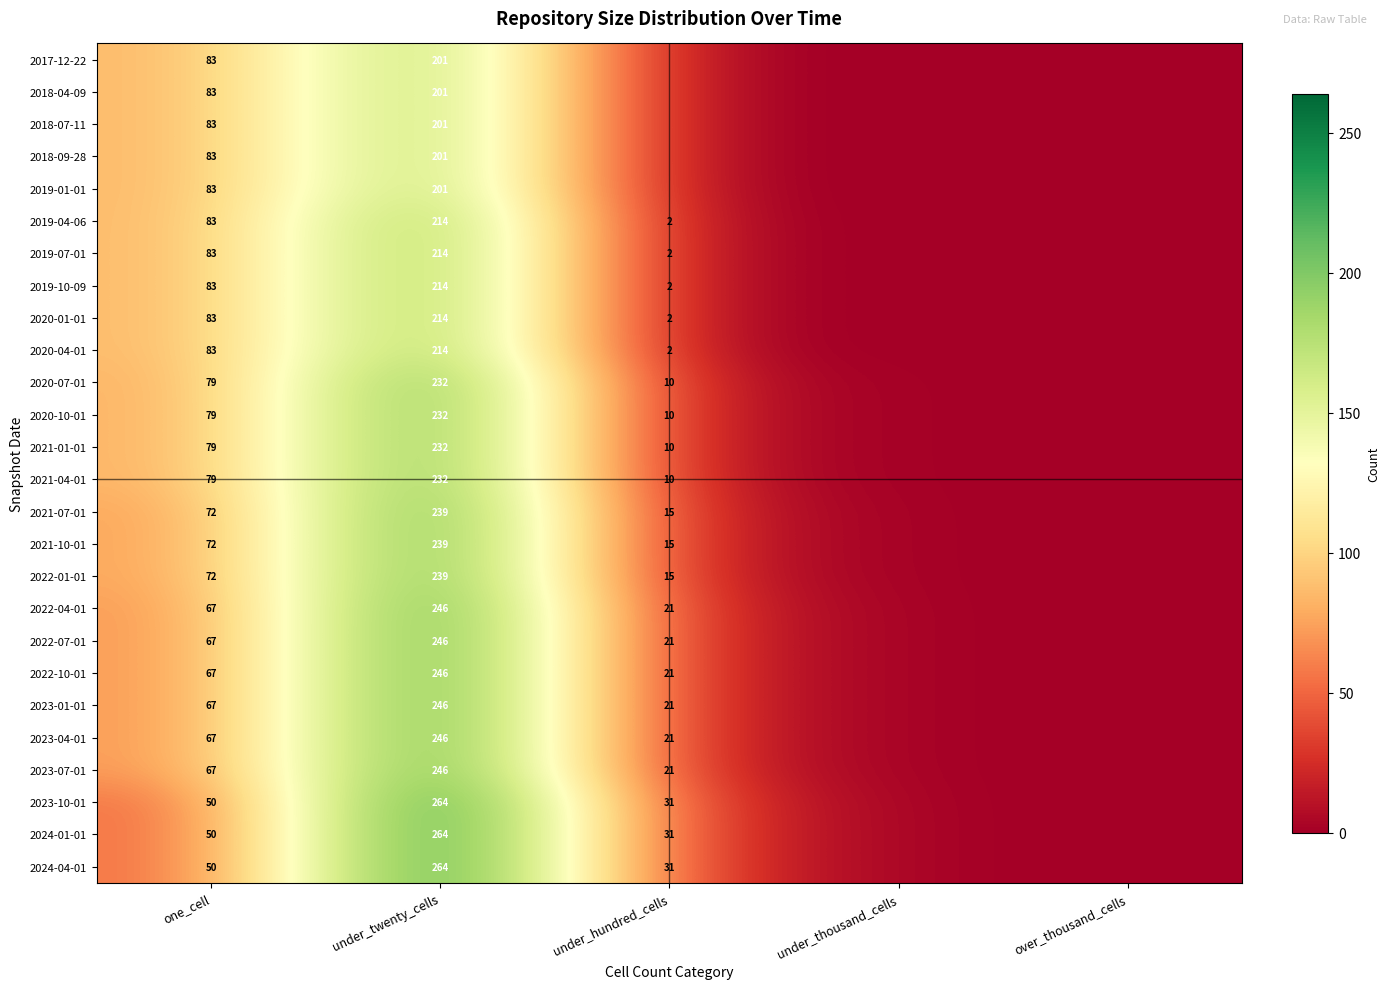

True or false: 2023-10-01 has a value of 73 at under_twenty_cells.

False